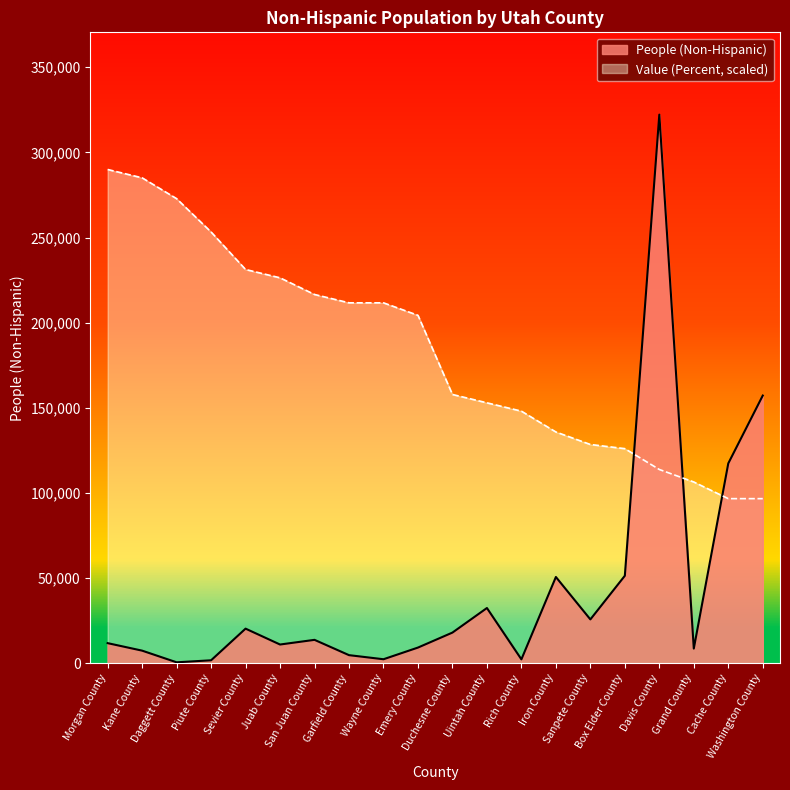

Where do Value (Percent) and People (Non-Hispanic) first cross each other?

Box Elder County and Davis County